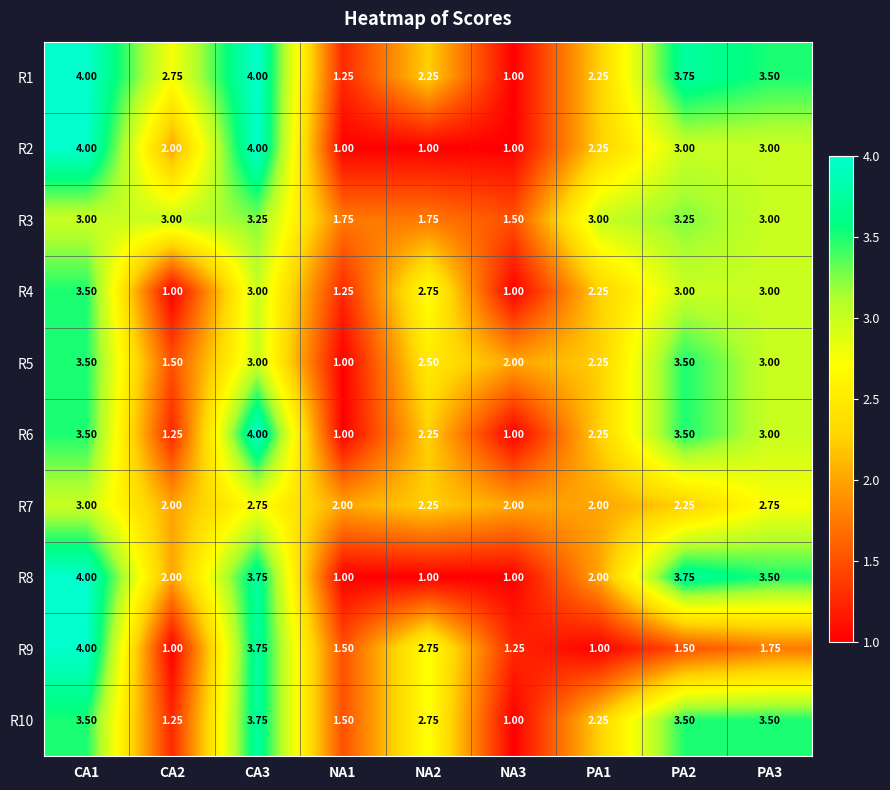

Is the value of R10 at PA3 greater than the value of R3 at CA1?

Yes